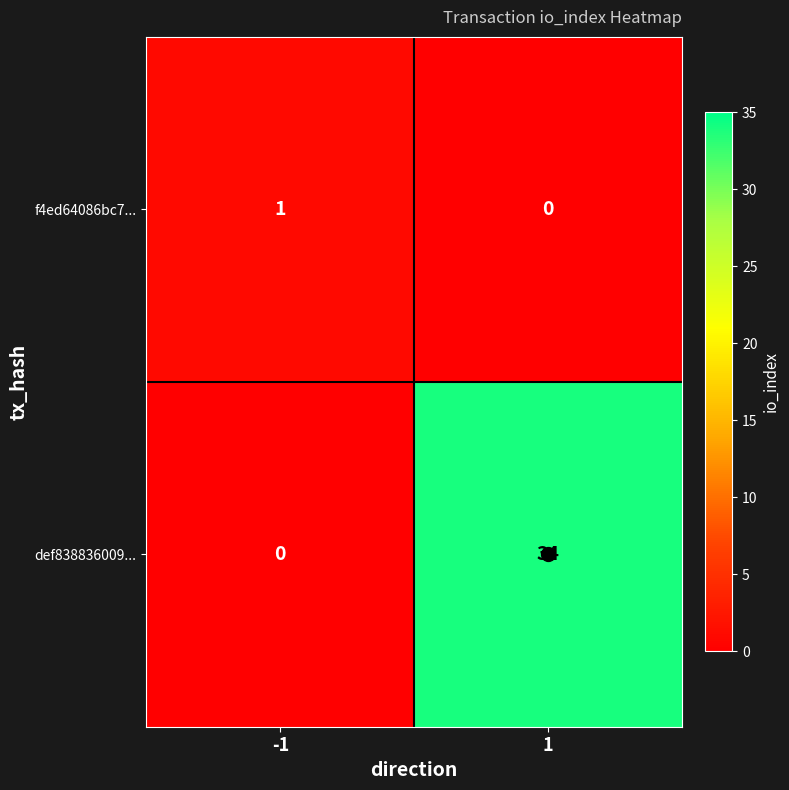

What is the difference between the def838836009... values at 1 and -1?

34